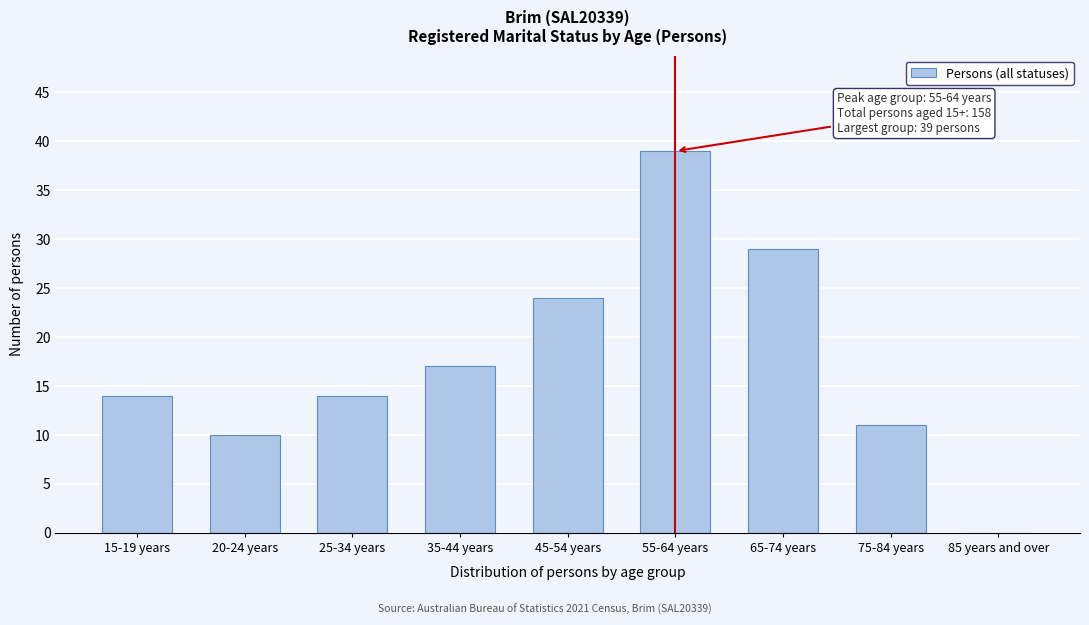

Reading left to right, transcribe all the data shown in this chart.

15-19 years=14	20-24 years=10	25-34 years=14	35-44 years=17	45-54 years=24	55-64 years=39	65-74 years=29	75-84 years=11	85 years and over=0